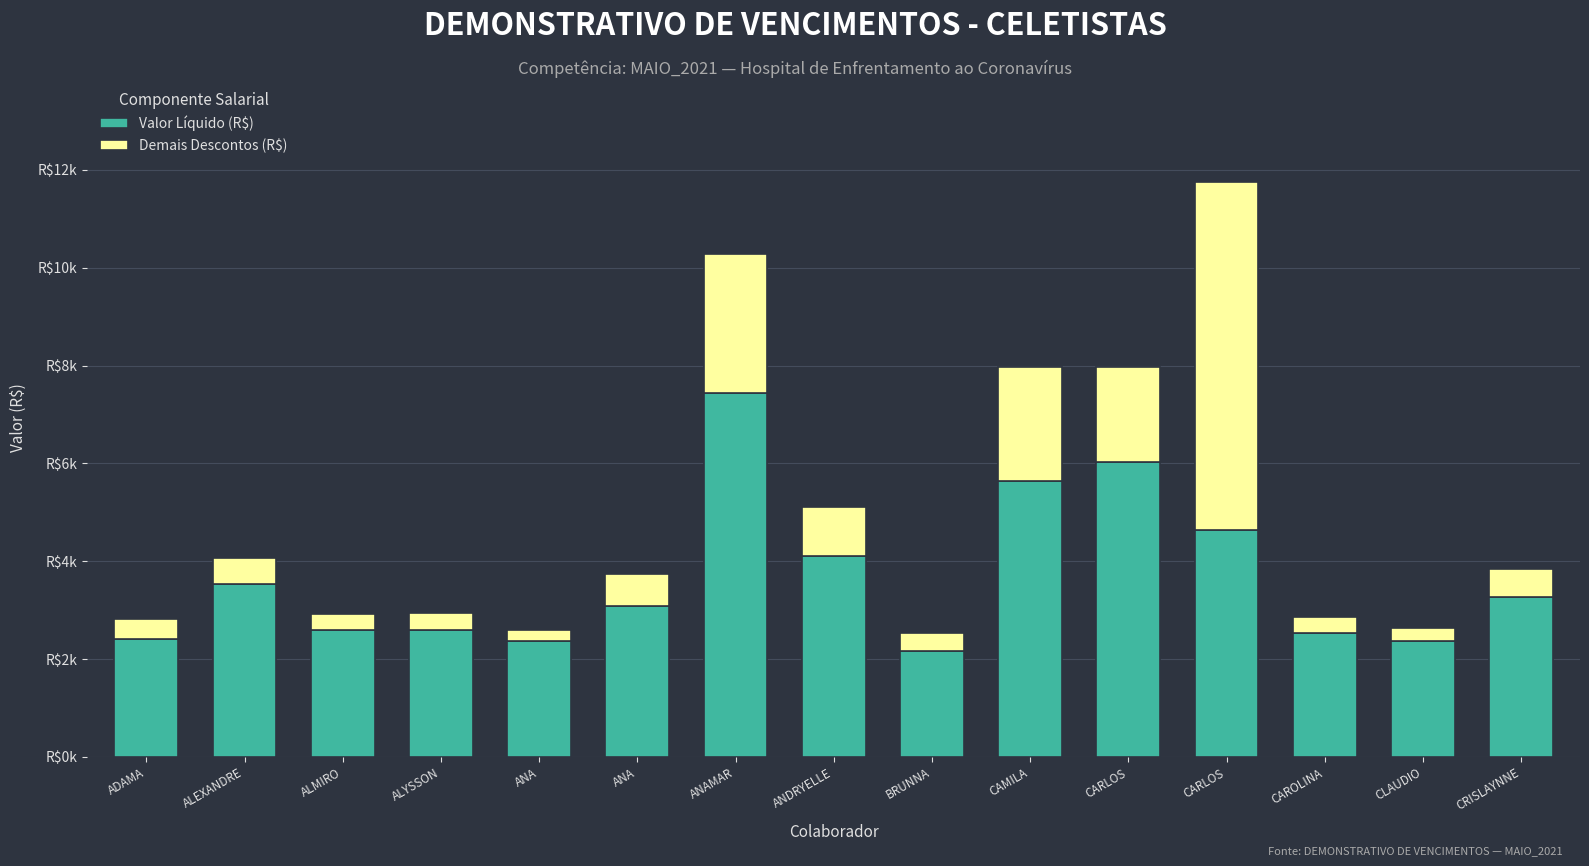

The Demais Descontos (R$) series shows 2182.1 at CARLOS. True or false?

False